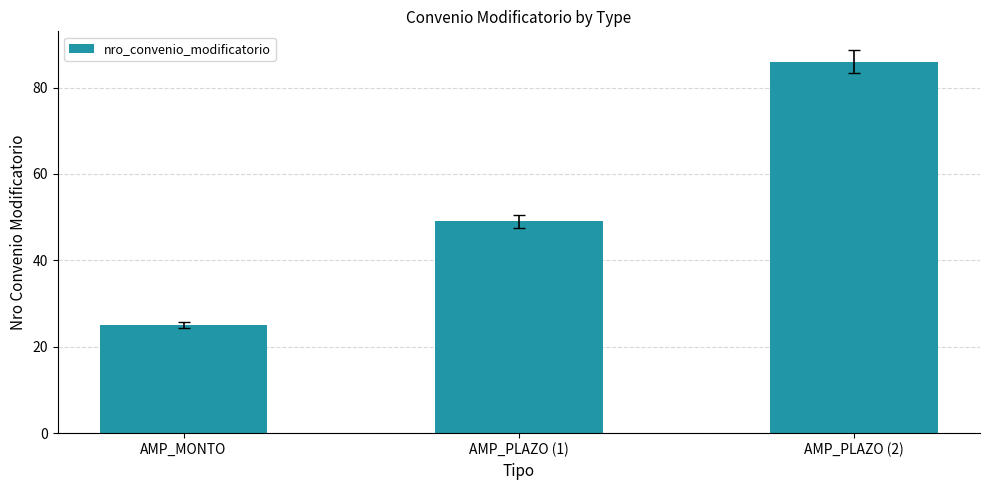

What is the approximate value at AMP_PLAZO (1)?

49